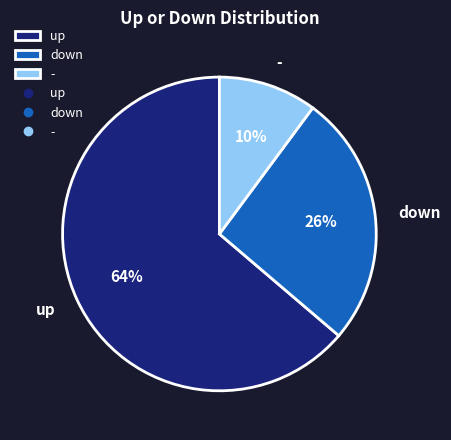

Which category accounts for the majority?

up